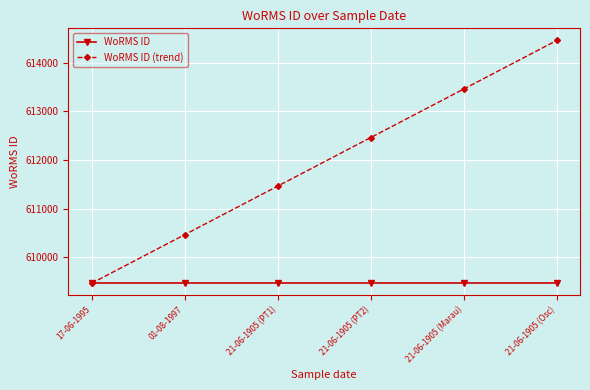

What is the label of the 3rd point from the right?

21-06-1905 (PT2)